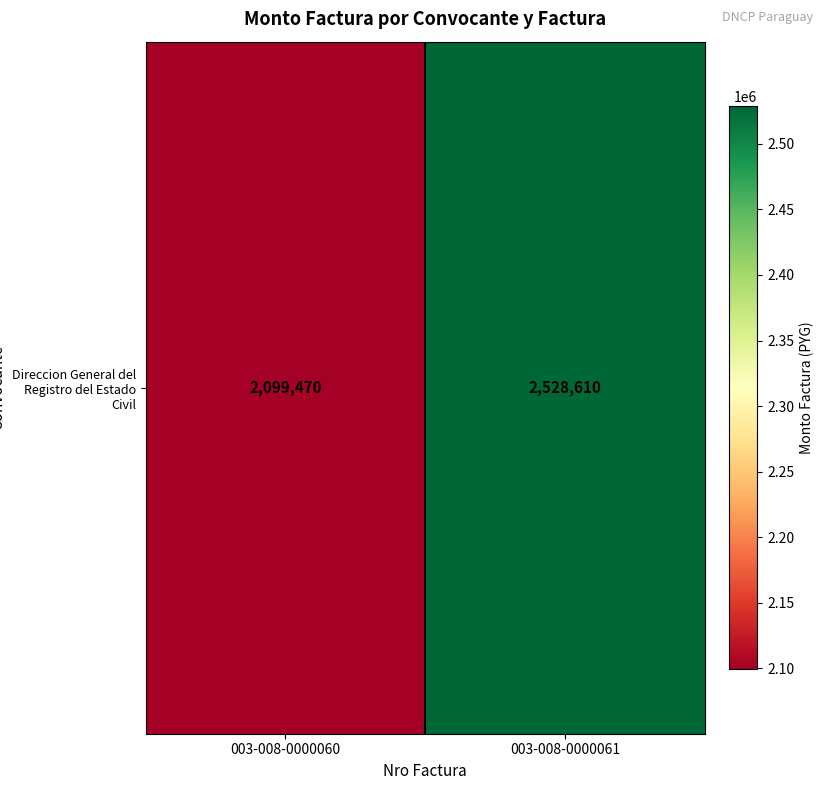

The value at 003-008-0000061 is 975731. True or false?

False